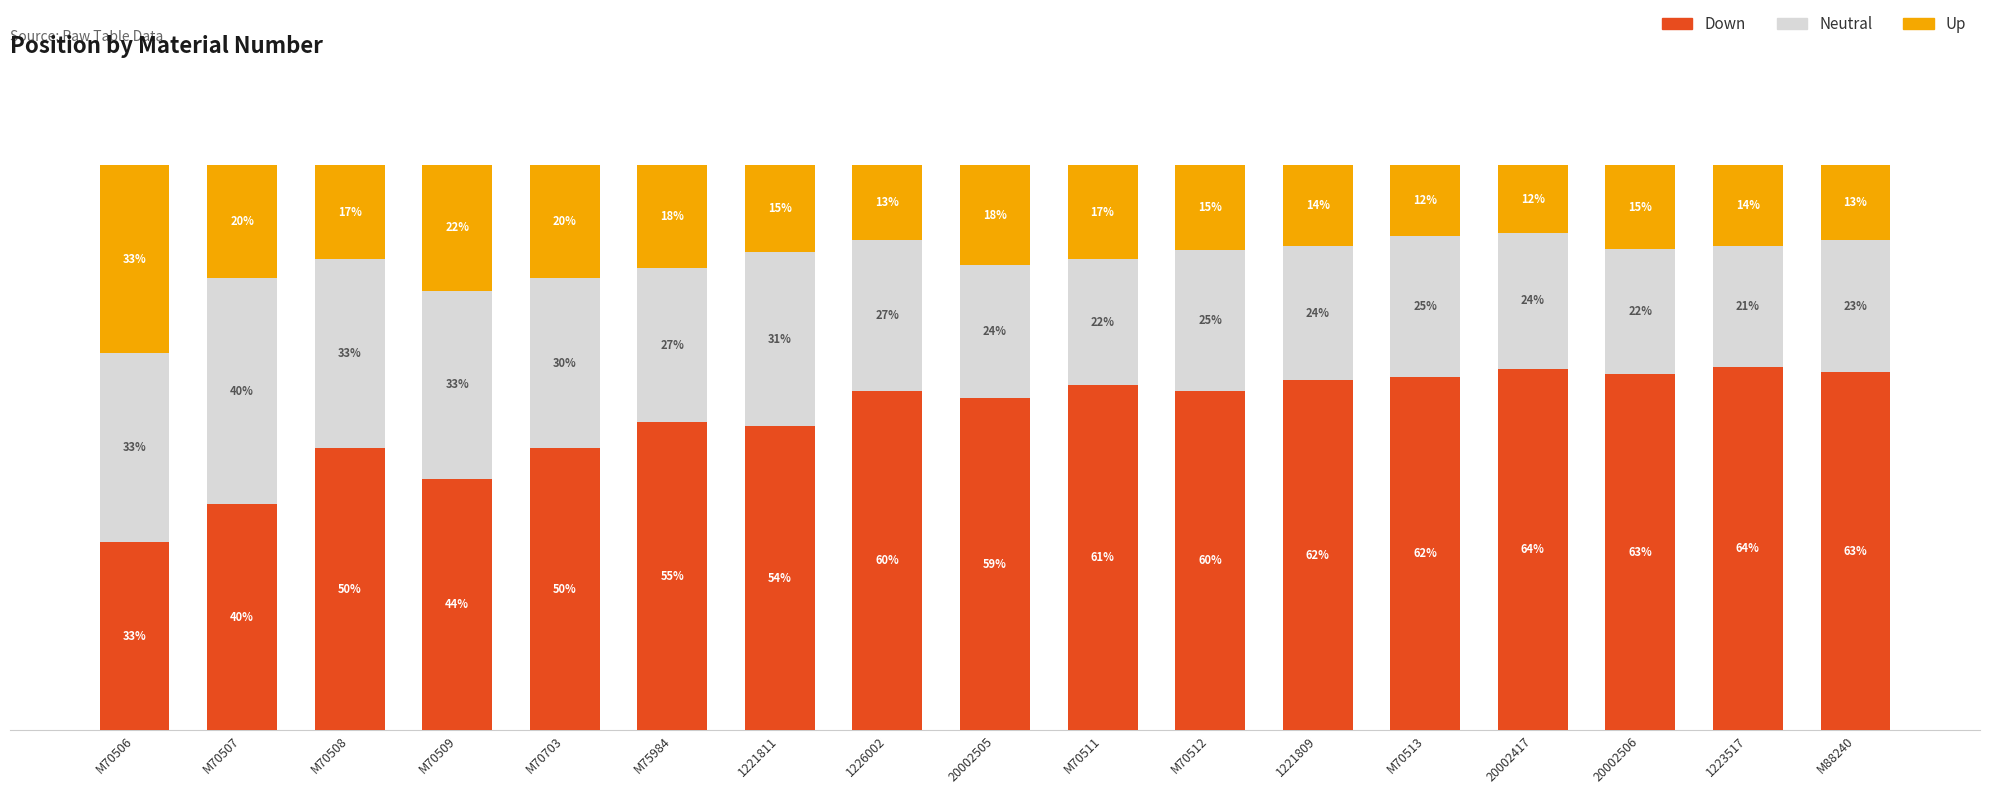

Which category has the lowest value in the Down series?

M70506